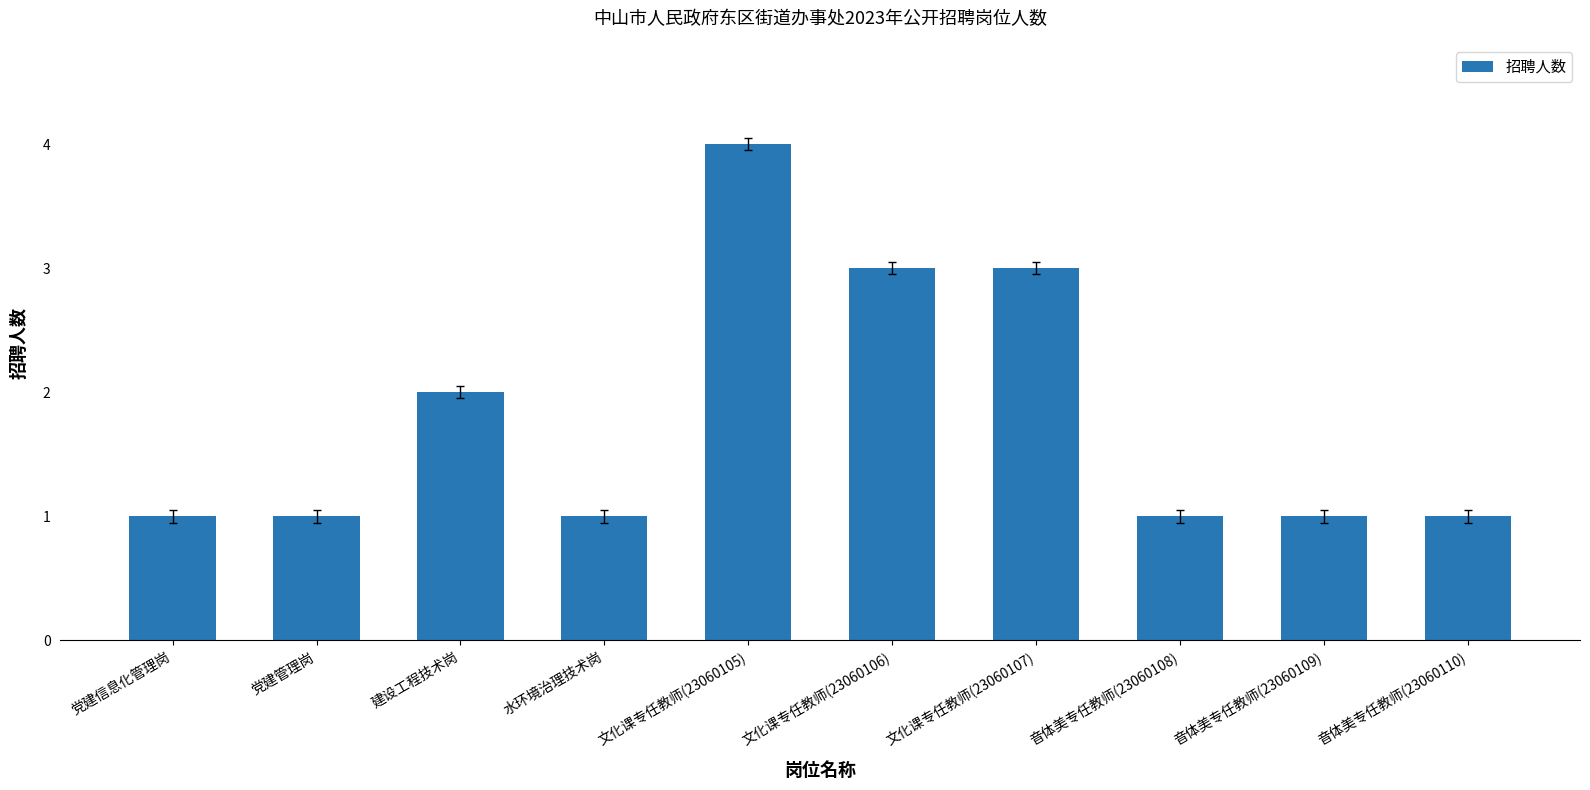

Approximately how many times larger is the value at 水环境治理技术岗 compared to 党建管理岗?

1.0